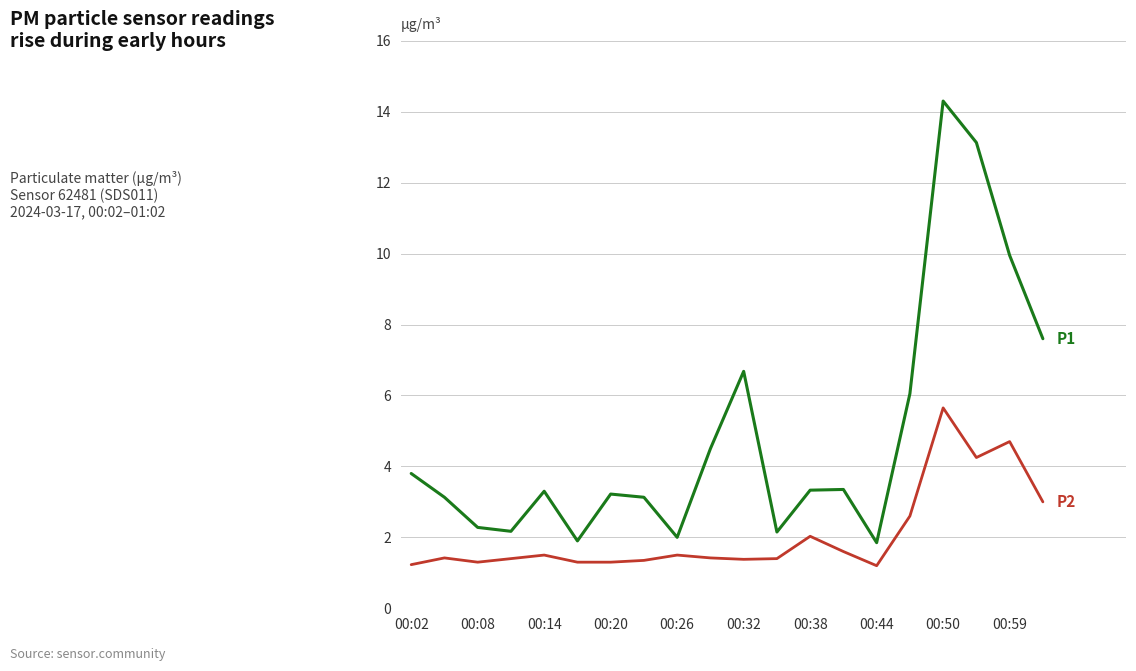

What is the minimum value shown in the chart?

1.2